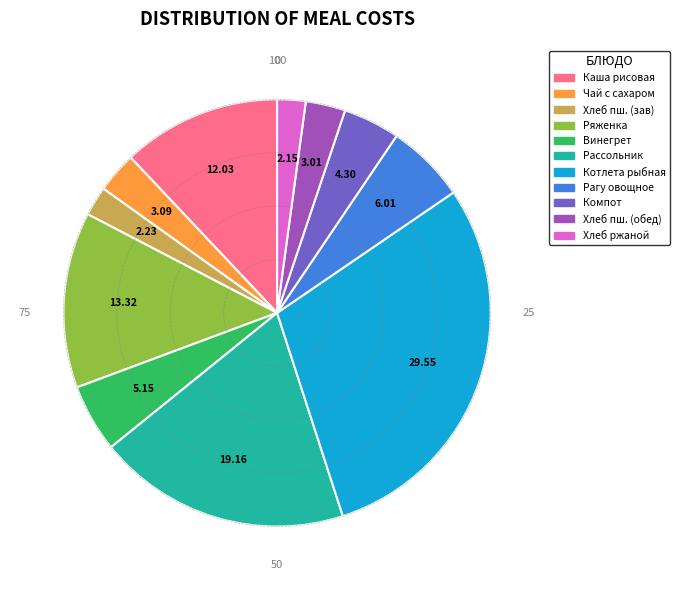

Is the sum of Каша рисовая and Рагу овощное greater than half?

No